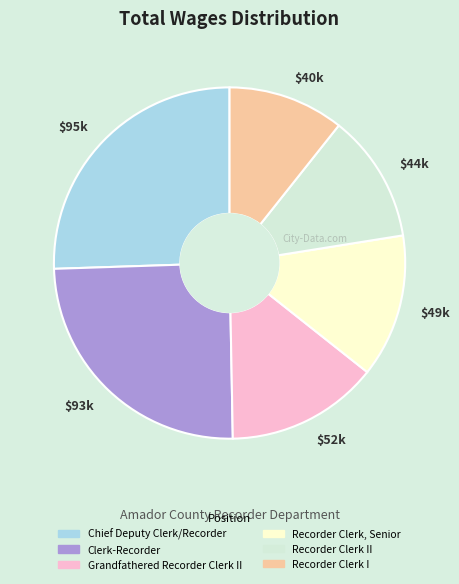

How many segments does this pie chart have?

6